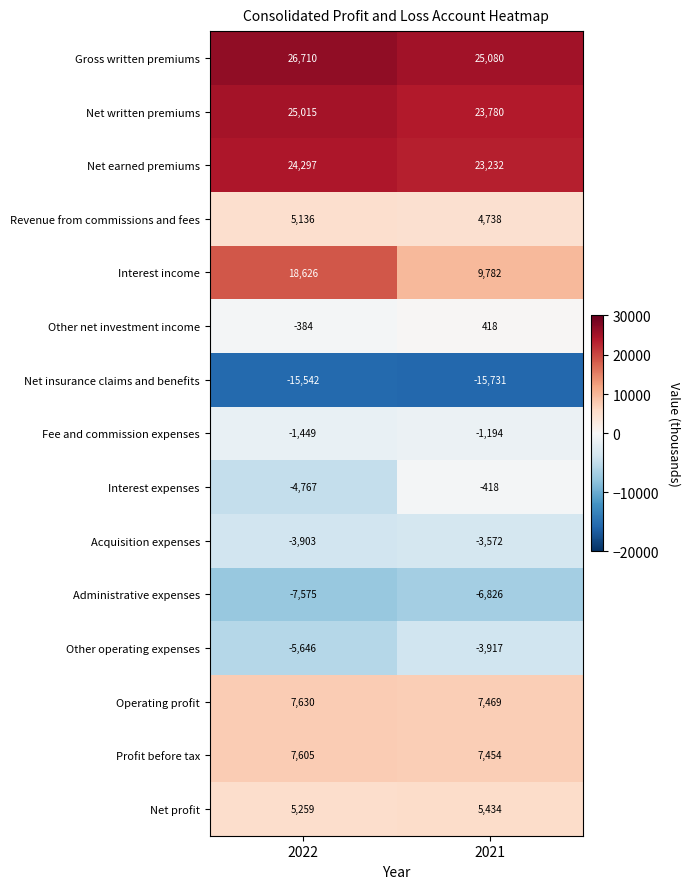

List the series in order of their peak value, highest first.

Gross written premiums, Net written premiums, Net earned premiums, Interest income, Operating profit, Profit before tax, Net profit, Revenue from commissions and fees, Other net investment income, Interest expenses, Fee and commission expenses, Acquisition expenses, Other operating expenses, Administrative expenses, Net insurance claims and benefits